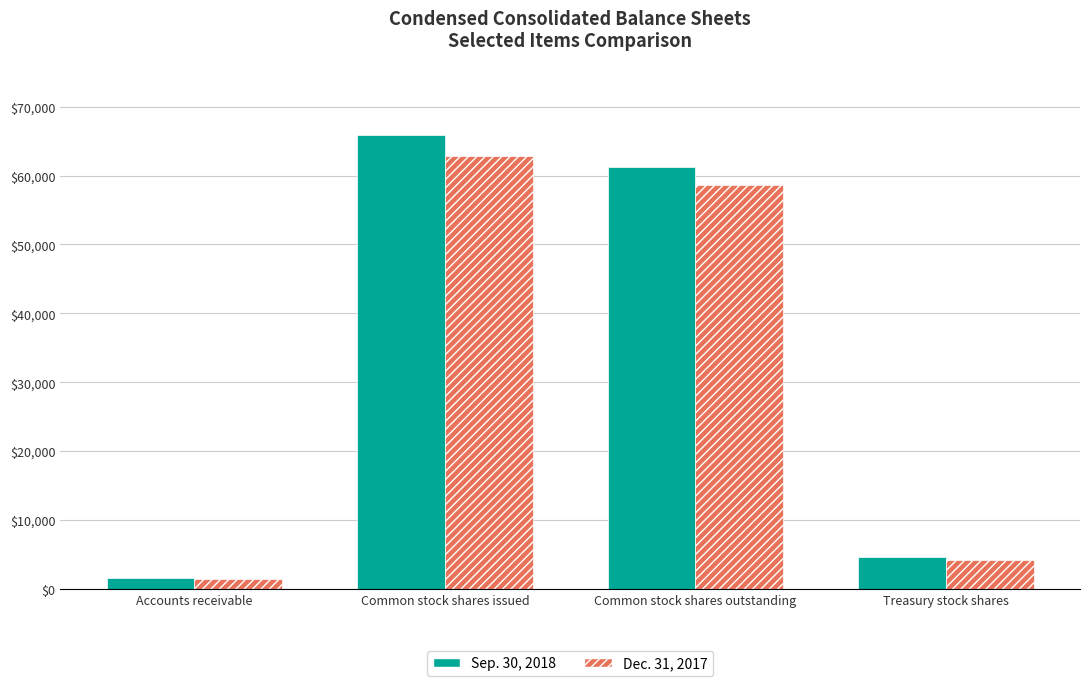

What is the value of the Dec. 31, 2017 bar at the 2nd from the left?

62801